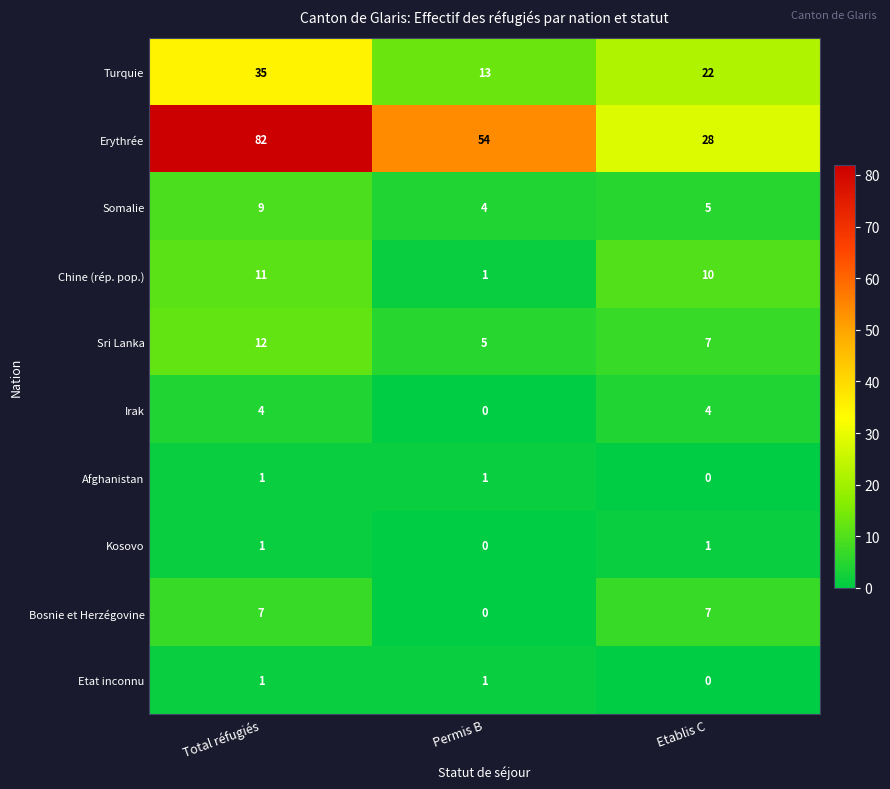

Which series changed the most between Total réfugiés and Permis B?

Erythrée